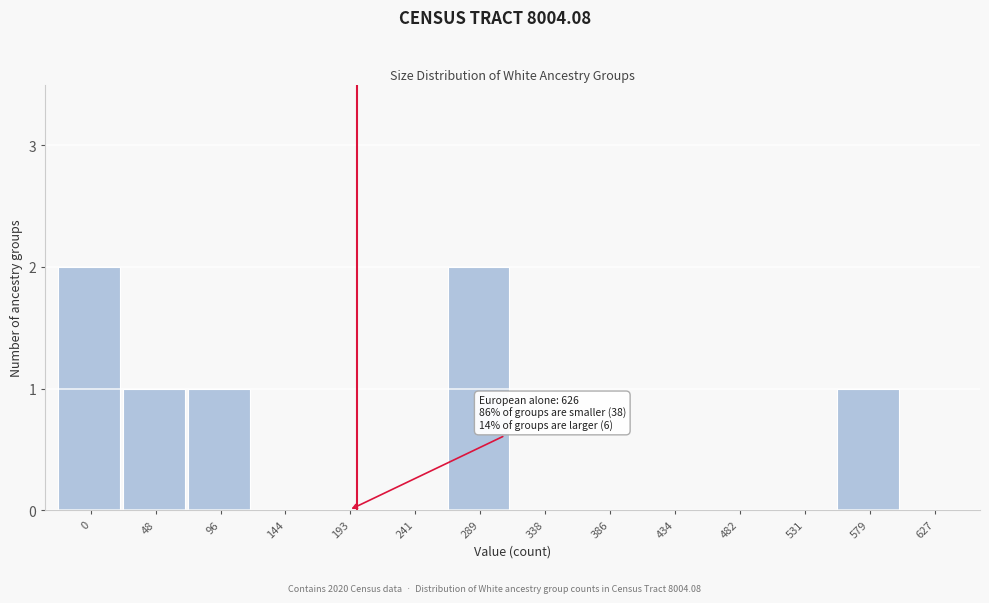

Reading left to right, list all the values displayed in this chart.

0=2	48=1	96=1	144=0	193=0	241=0	289=2	338=0	386=0	434=0	482=0	531=0	579=1	627=0